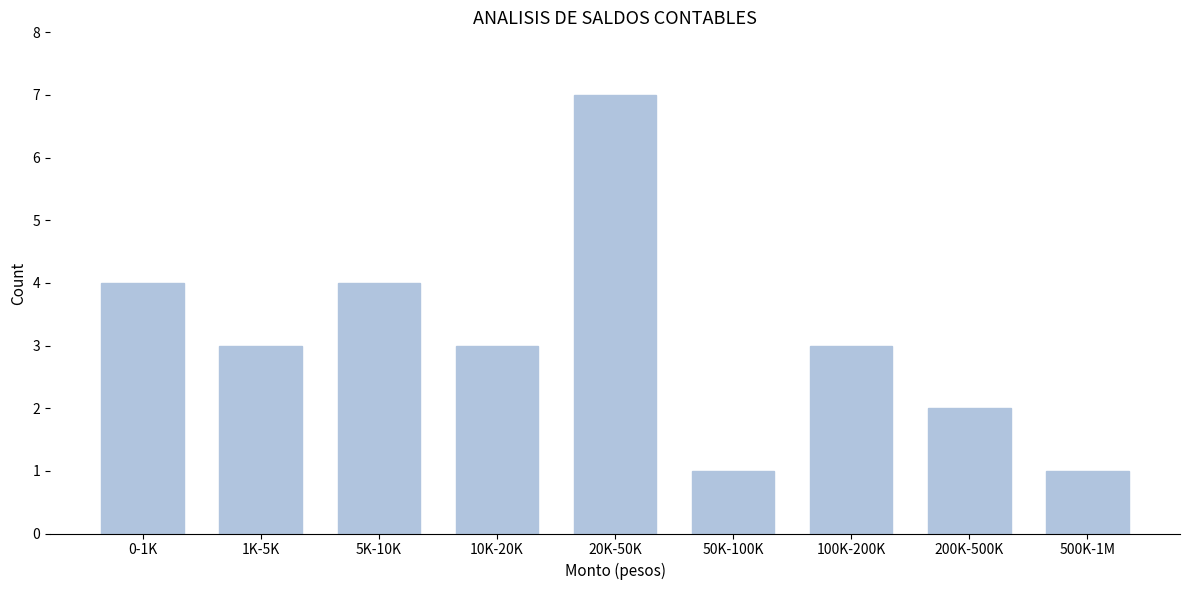

Reading right to left, extract all data points from this chart.

1	2	3	1	7	3	4	3	4